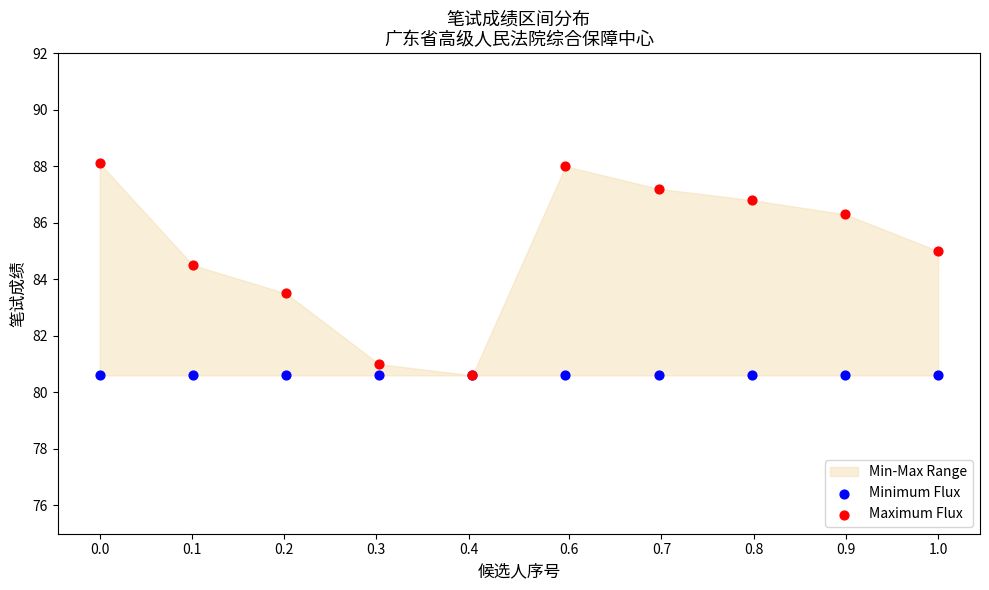

Which series has the widest spread of Y values?

Maximum Flux